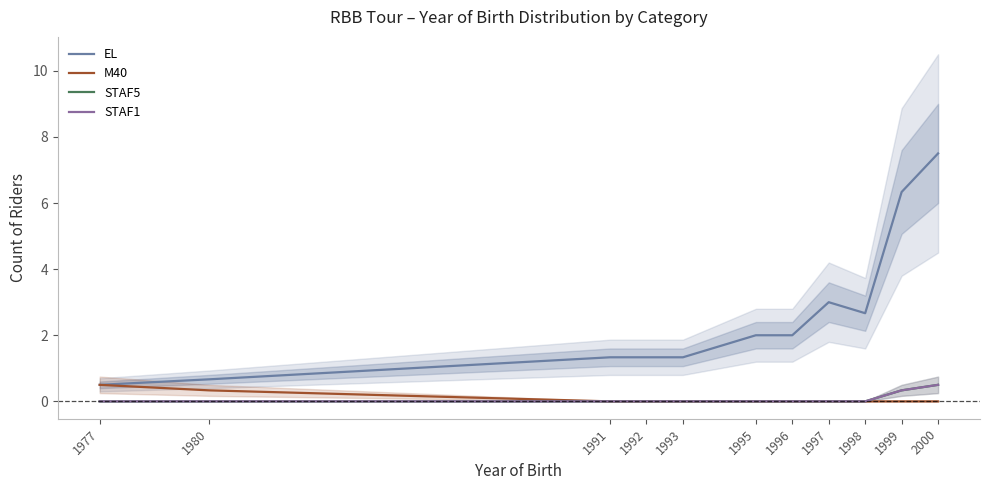

Reading left to right, transcribe all the data shown in this chart.

EL: 0.5	0.7	1.3	1.3	1.3	2.0	2.0	3.0	2.7	6.3	7.5
M40: 0.5	0.3	0.0	0.0	0.0	0.0	0.0	0.0	0.0	0.0	0.0
STAF5: 0.0	0.0	0.0	0.0	0.0	0.0	0.0	0.0	0.0	0.3	0.5
STAF1: 0.0	0.0	0.0	0.0	0.0	0.0	0.0	0.0	0.0	0.3	0.5